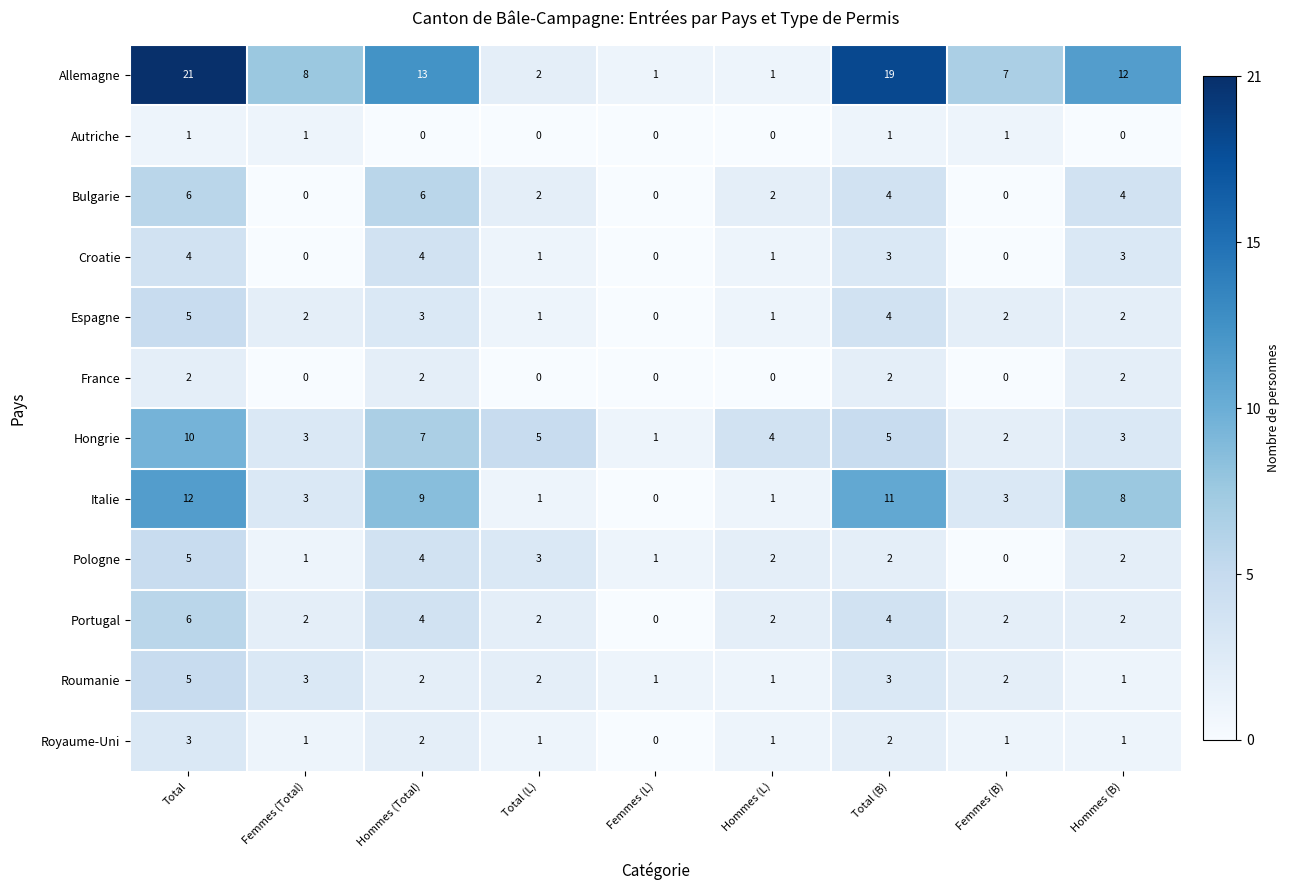

What is the total value across all series at Total (B)?

60